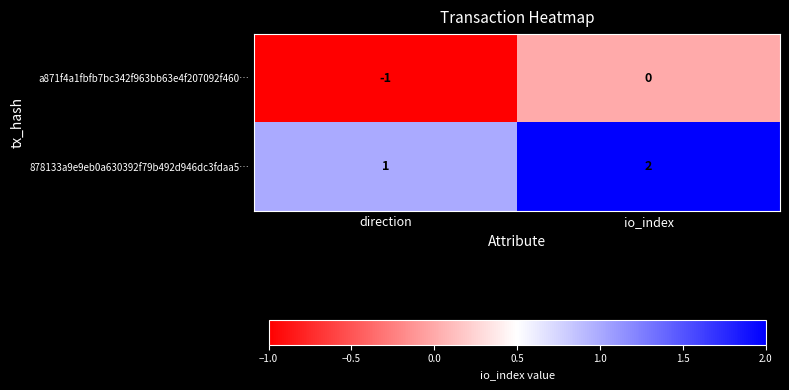

Rank the series by their maximum value, from highest to lowest.

878133a9e9eb0a630392f79b492d946dc3fdaa5…, a871f4a1fbfb7bc342f963bb63e4f207092f460…